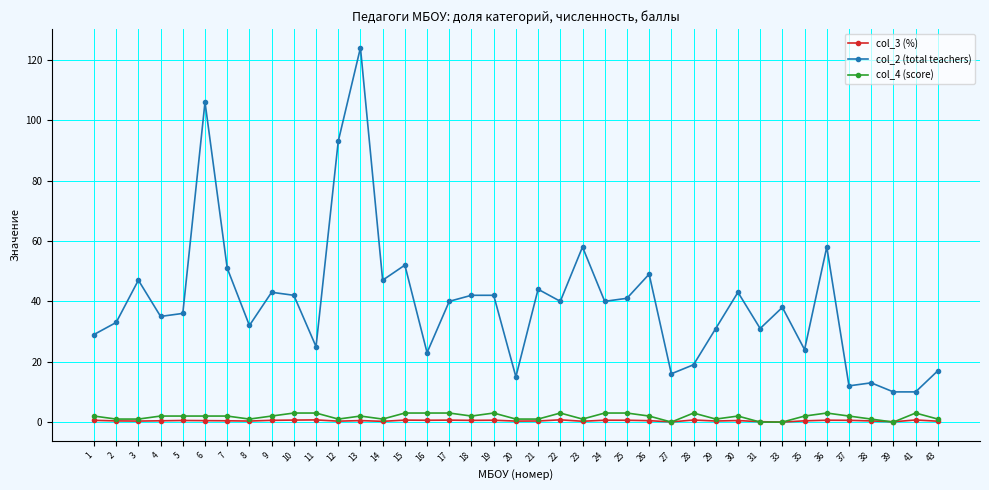

What is the difference between the maximum and second lowest values in the col_2 (total teachers) series?

114.0